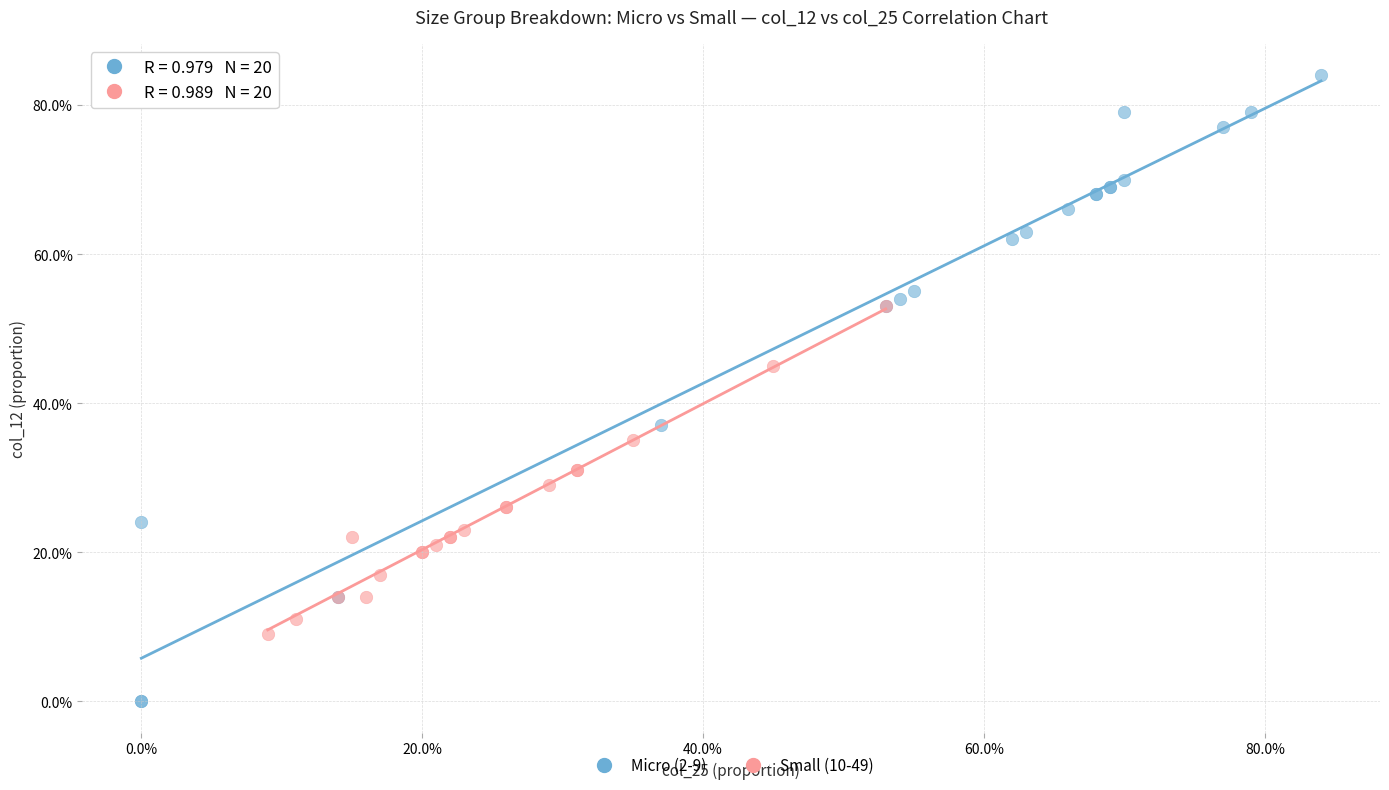

What are all the series names shown in the legend?

Micro (2-9), Small (10-49)